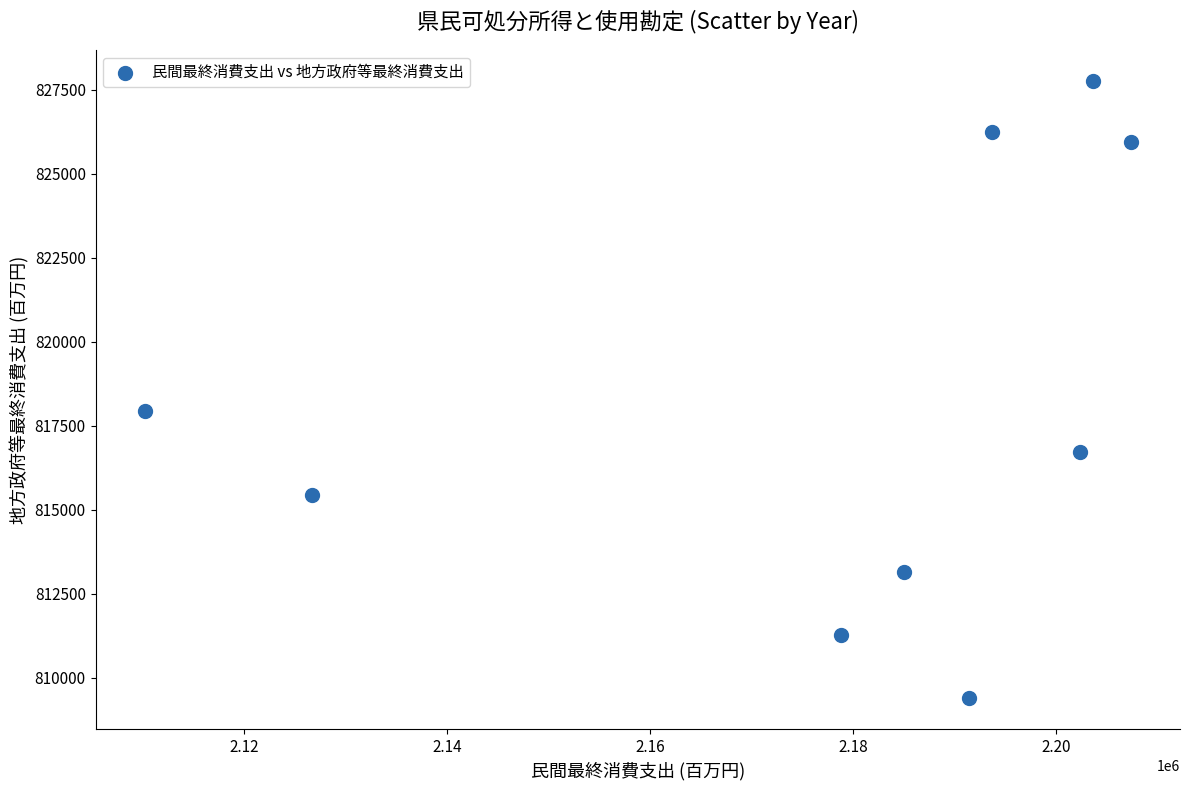

What is the range of Y values (max minus min)?

18379